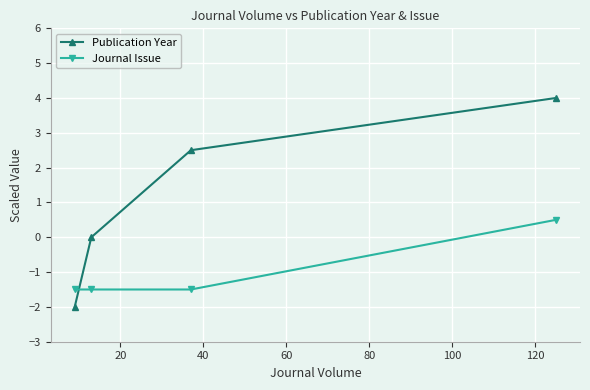

What is the value of the Publication Year point at the 3rd from the left?

2.5